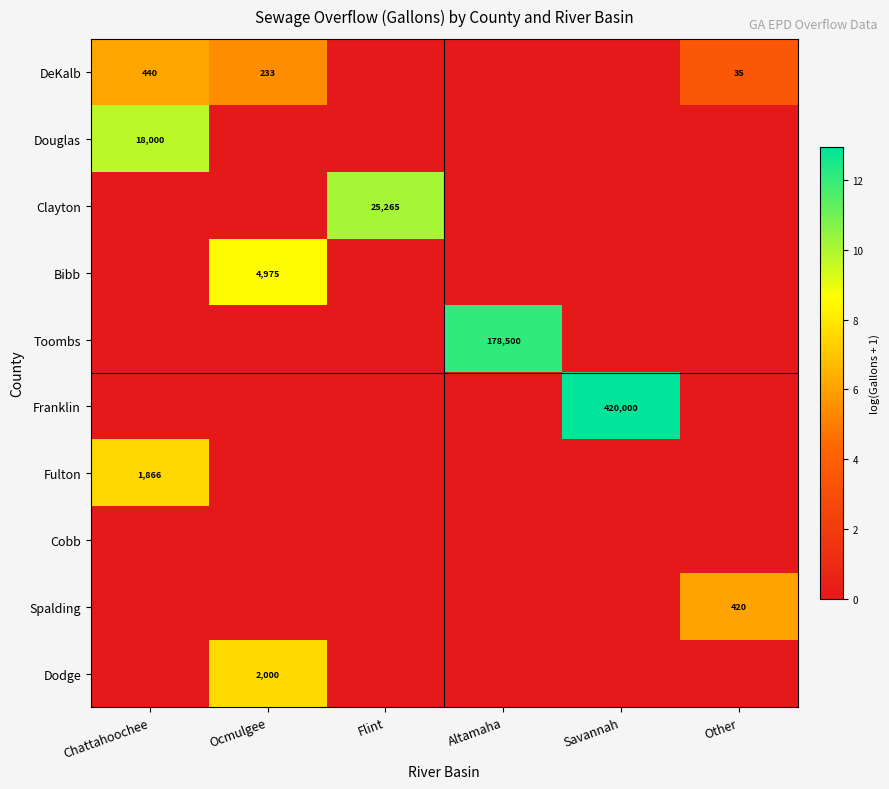

The value of Dodge at Ocmulgee is 2000. True or false?

True